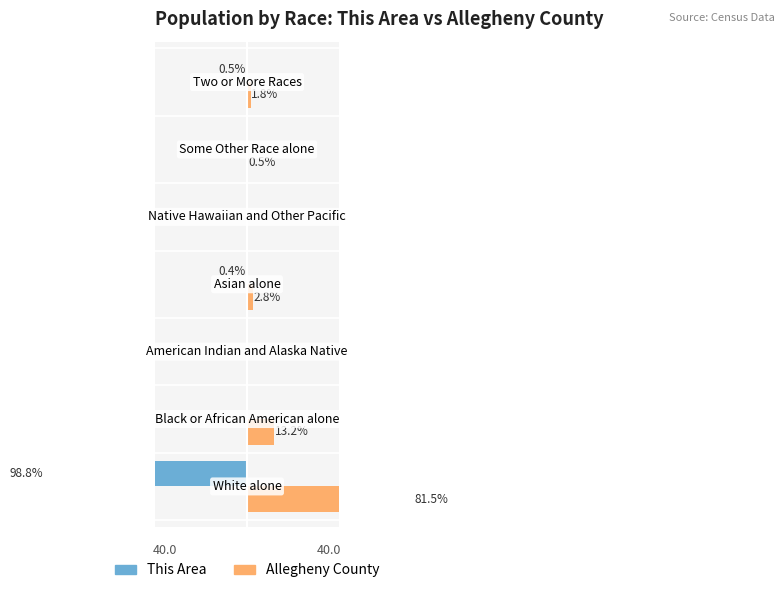

Reading right to left, extract all data points from this chart.

This Area: -0.5	-0.1	0.0	-0.4	-0.1	-0.2	-98.8
Allegheny County: 1.8	0.5	0.0	2.8	0.1	13.2	81.5